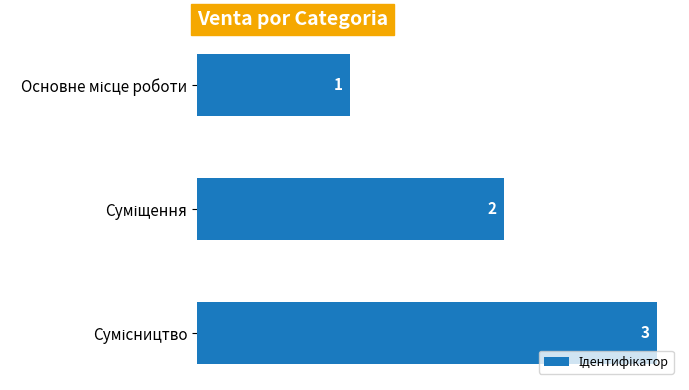

Count the values in the range 1 to 3.

3